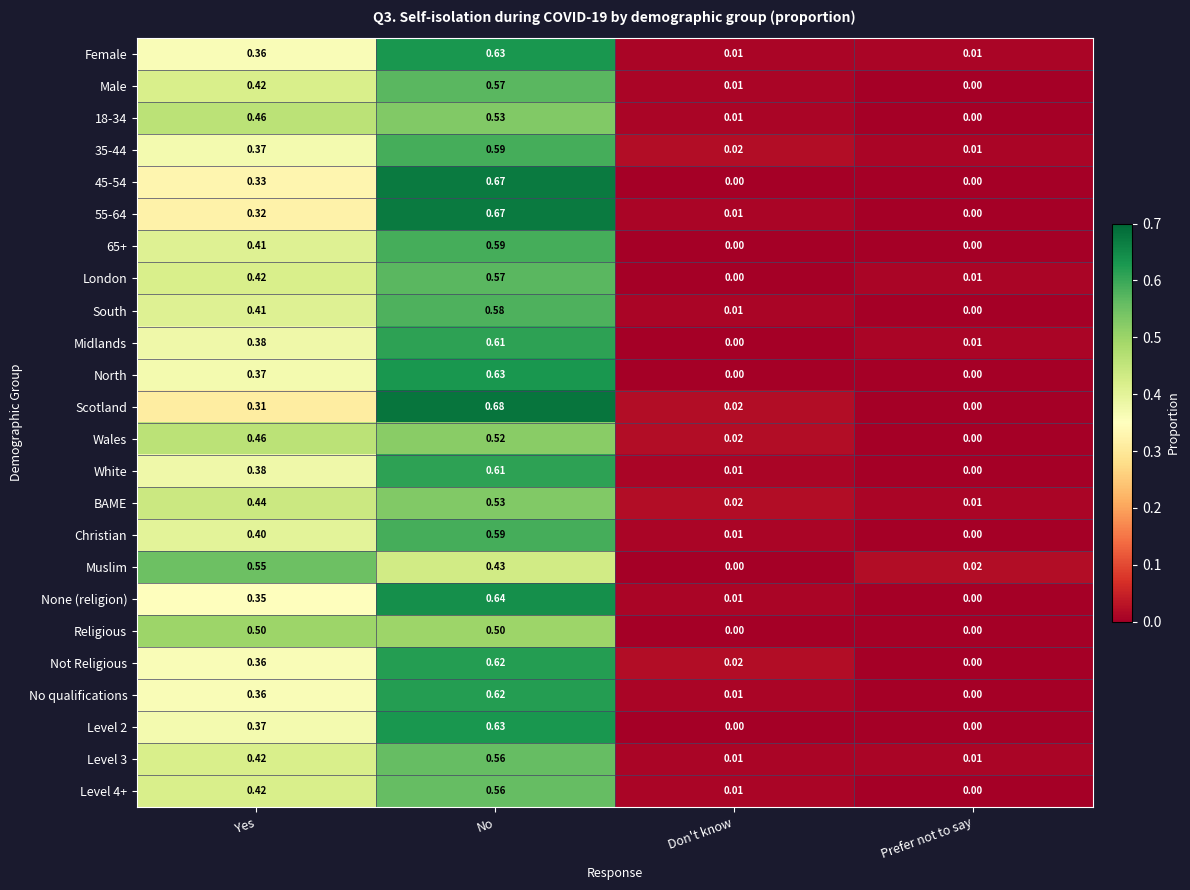

What is the difference between the highest and lowest values at Yes?

0.2